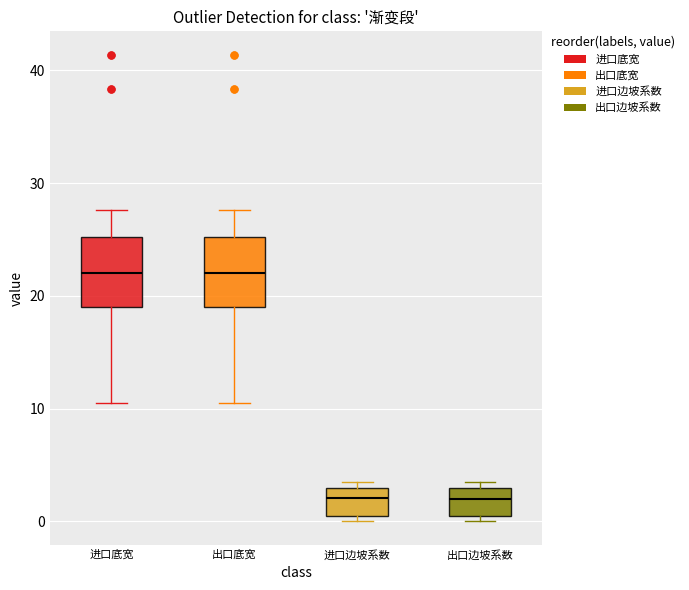

Reading left to right, transcribe this box plot: for each box, give where its median line is, the range the box spans, and where its two whiskers end, as read against the y-axis. The values are not printed on the chart, so give them approximately, as read against the axis.

进口底宽: median 22, box 19 to 25, whiskers 11 to 28
出口底宽: median 22, box 19 to 25, whiskers 11 to 28
进口边坡系数: median 2, box 1 to 3, whiskers 0 to 4
出口边坡系数: median 2, box 1 to 3, whiskers 0 to 4